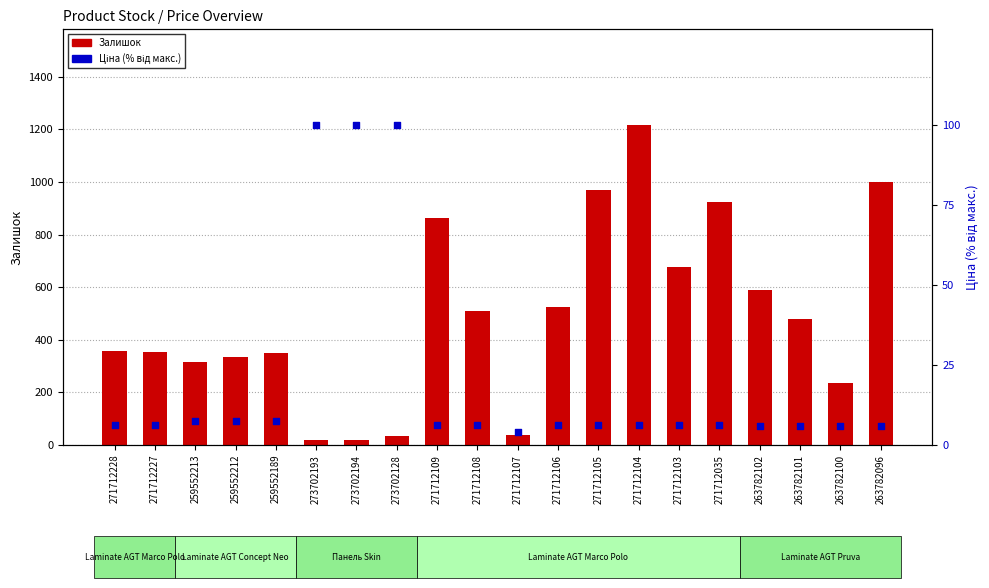

Is the value of Ціна (% від макс.) at 263782102 greater than the value of Залишок at 259552189?

No